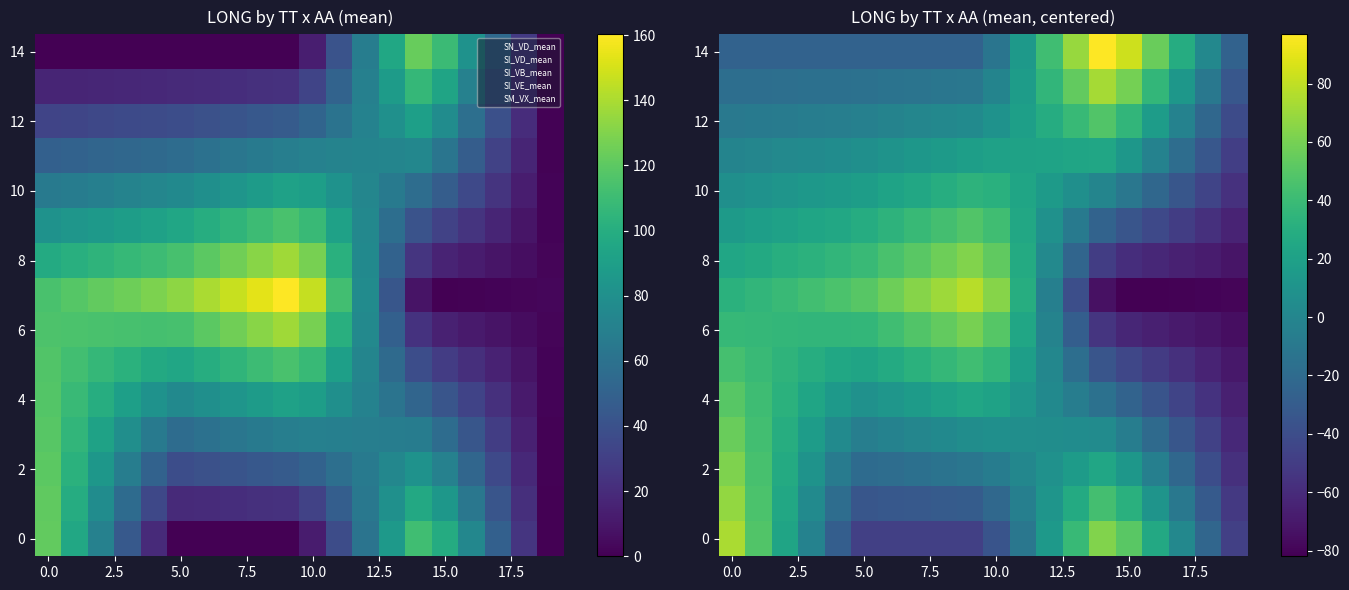

The 0 series shows -9.9 at 10.0. True or false?

False